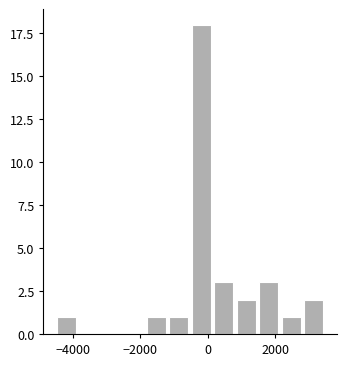

Around what value on the x-axis is the tallest bar? Give the approximate position of its centre, as read against the axis.

-200